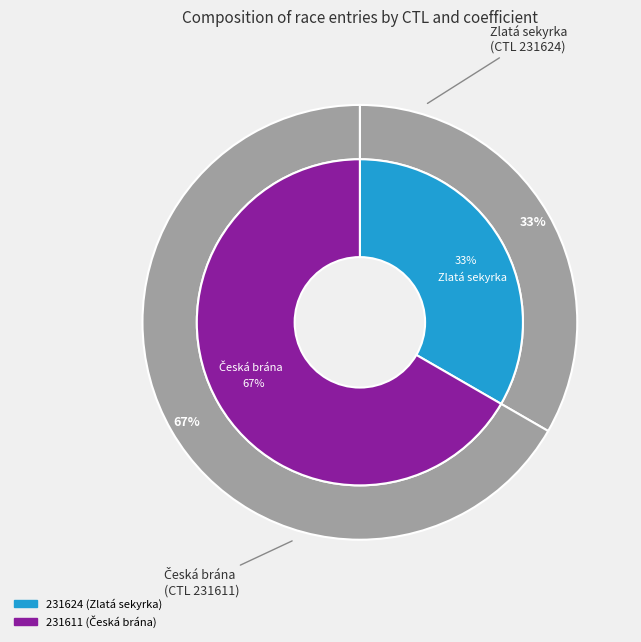

Is it true that 231611 is 67% of the pie?

True